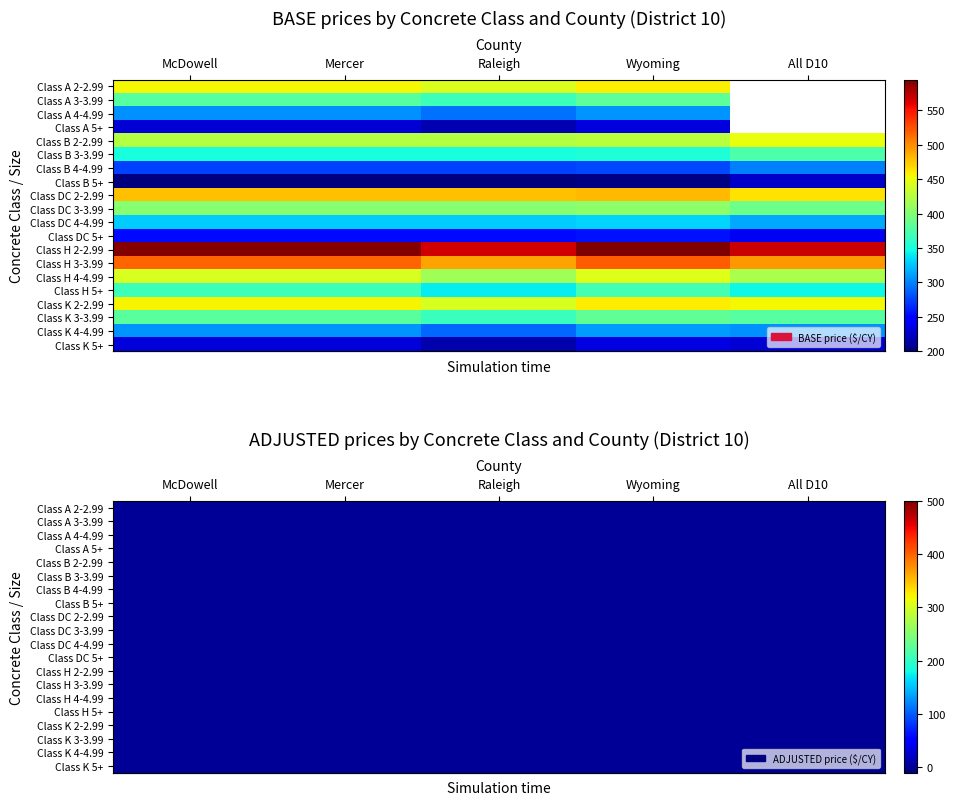

What is the minimum value for Class K 5+?

215.8